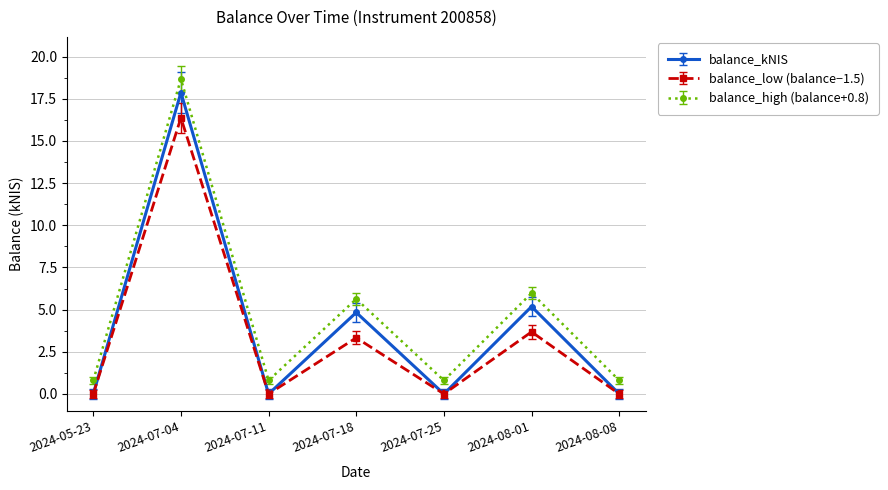

How many categories are shown in the chart?

7